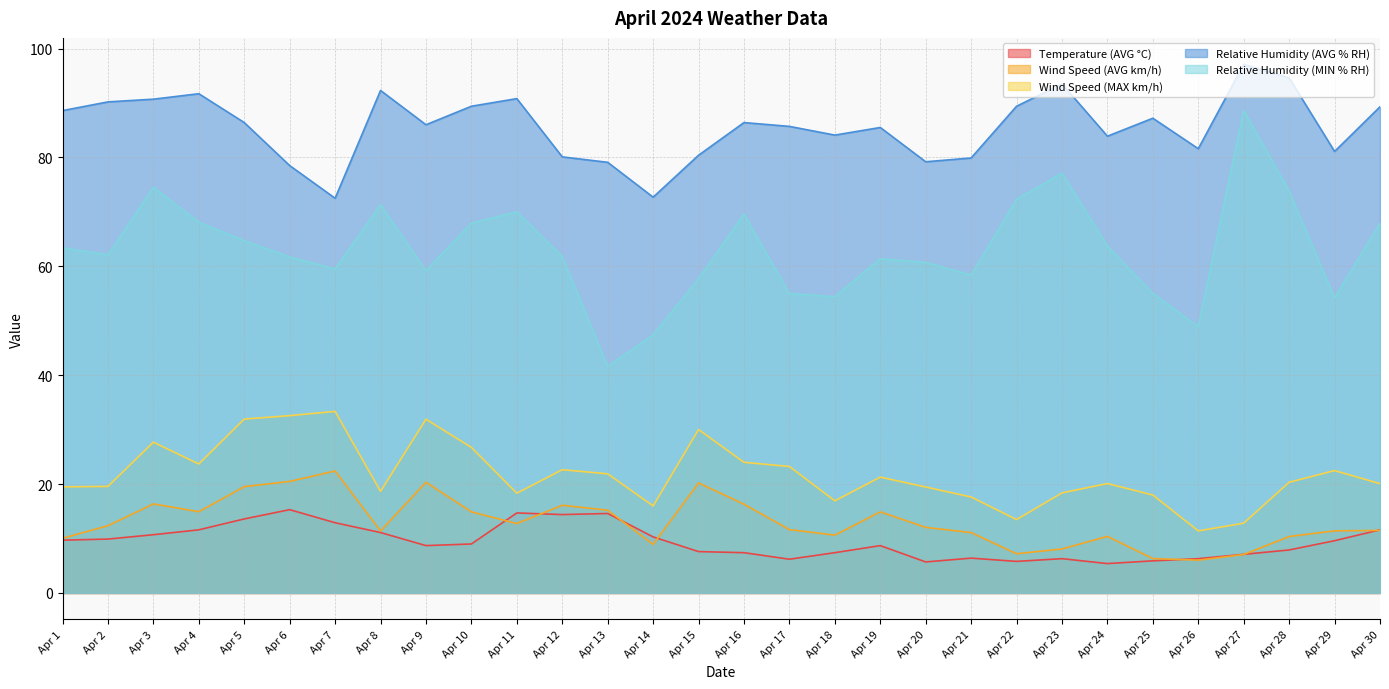

What is the value of the Relative Humidity (AVG % RH) point at the 22nd from the left?

89.4